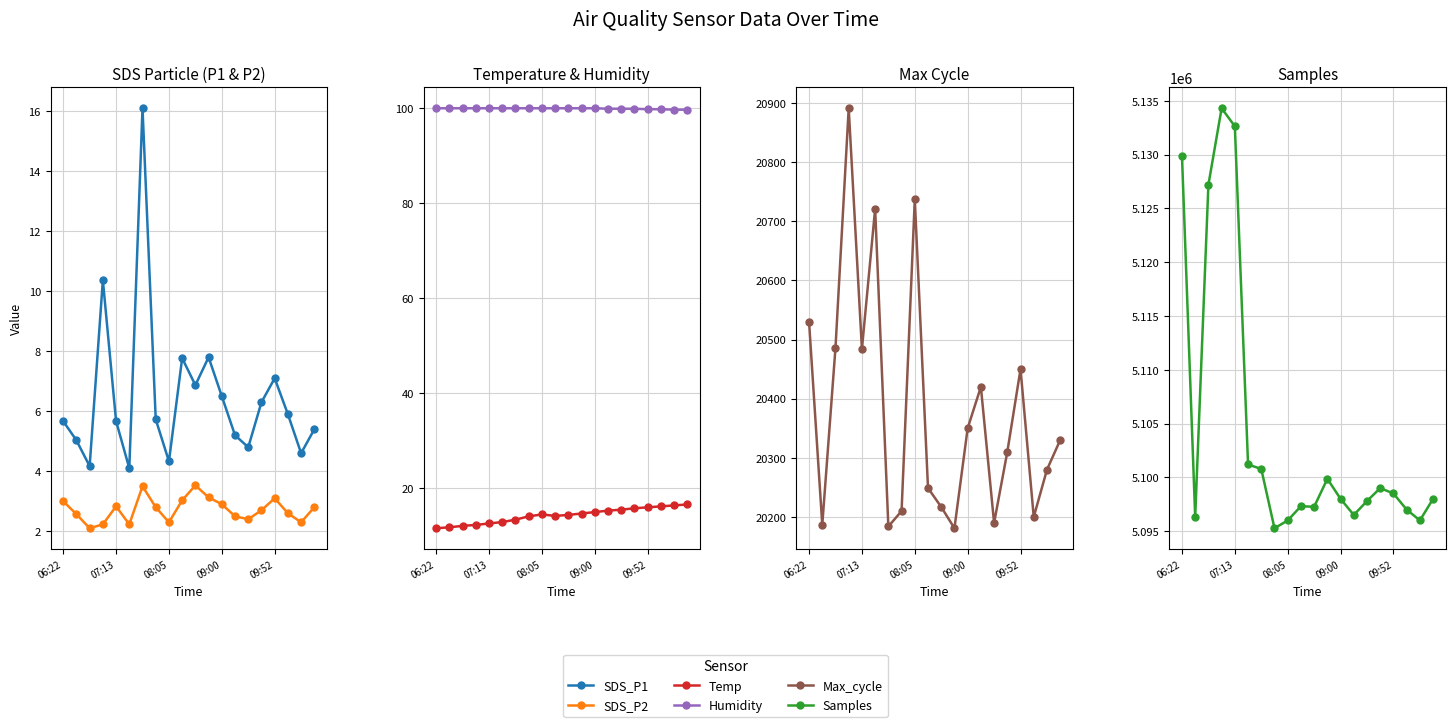

Is the value of SDS_P1 at 18 greater than the value of SDS_P2 at 09:00?

Yes